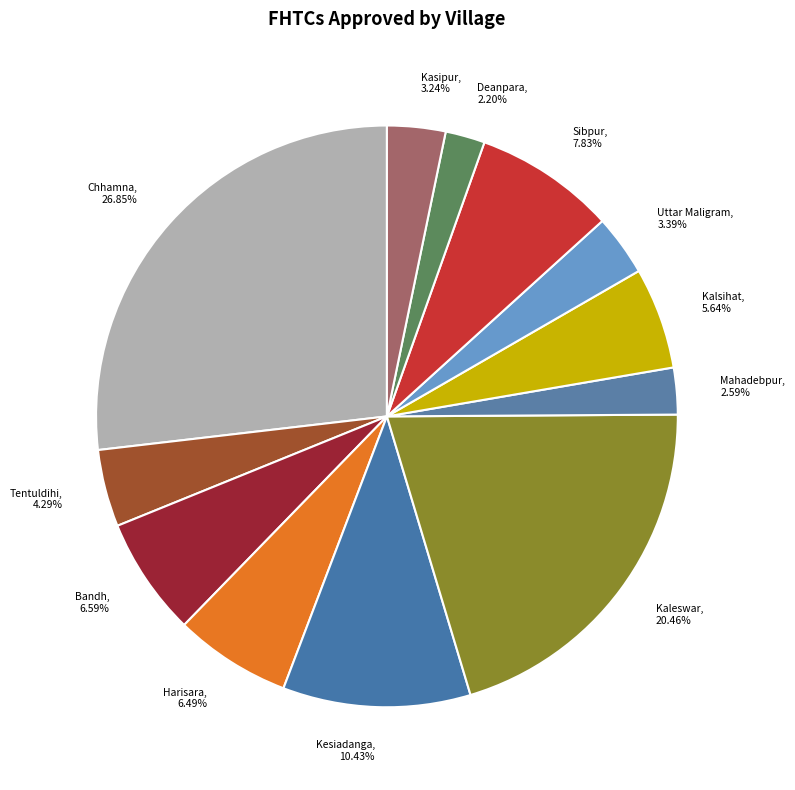

How many segments does this pie chart have?

12